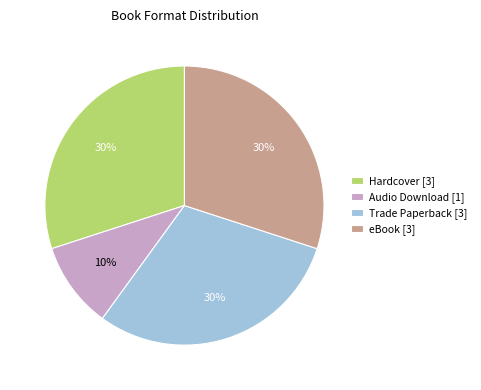

The Hardcover [3] slice represents 17% of the pie. True or false?

False